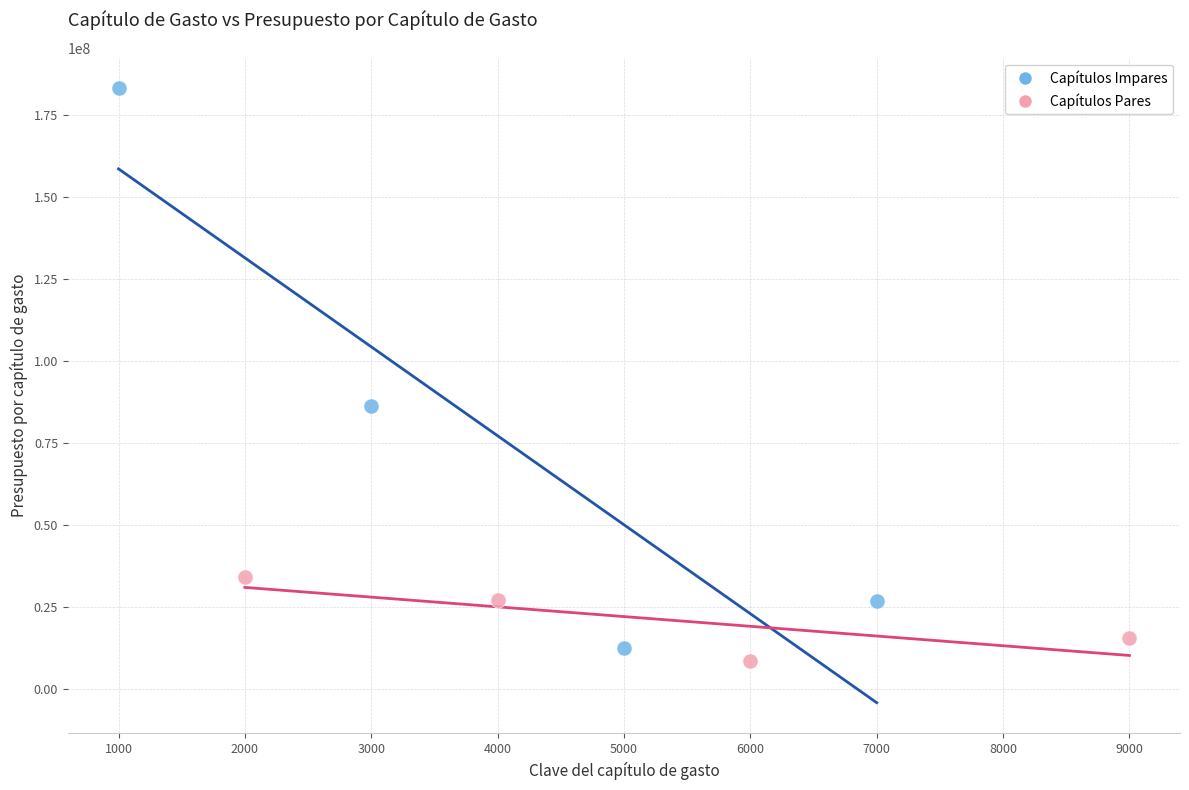

Which series has the widest spread of Y values?

Capítulos Impares